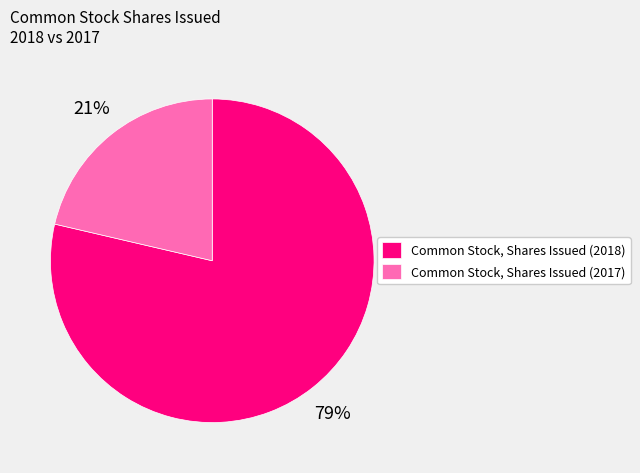

Count the number of slices in the pie.

2